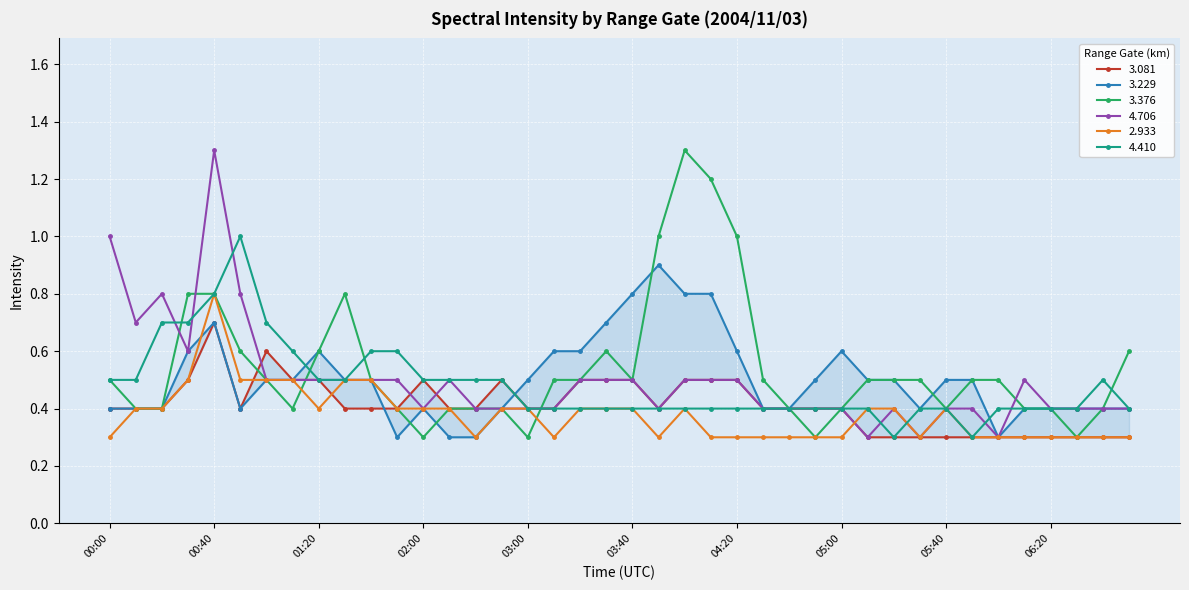

Reading right to left, transcribe all the data shown in this chart.

  3.081: 06:50=0.3	06:40=0.3	06:30=0.3	06:20=0.3	06:10=0.3	06:00=0.3	05:50=0.3	05:40=0.3	05:30=0.3	05:20=0.3	05:10=0.3	05:00=0.4	04:50=0.4	04:40=0.4	04:30=0.4	04:20=0.5	04:10=0.5	04:00=0.5	03:50=0.4	03:40=0.5	03:30=0.5	03:20=0.5	03:10=0.4	03:00=0.4	02:50=0.5	02:20=0.4	02:10=0.4	02:00=0.5	01:50=0.4	01:40=0.4	01:30=0.4	01:20=0.5	01:10=0.5	01:00=0.6	00:50=0.4	00:40=0.7	00:30=0.5	00:20=0.4	00:10=0.4	00:00=0.4
  3.229: 06:50=0.4	06:40=0.4	06:30=0.4	06:20=0.4	06:10=0.4	06:00=0.3	05:50=0.5	05:40=0.5	05:30=0.4	05:20=0.5	05:10=0.5	05:00=0.6	04:50=0.5	04:40=0.4	04:30=0.4	04:20=0.6	04:10=0.8	04:00=0.8	03:50=0.9	03:40=0.8	03:30=0.7	03:20=0.6	03:10=0.6	03:00=0.5	02:50=0.4	02:20=0.3	02:10=0.3	02:00=0.4	01:50=0.3	01:40=0.5	01:30=0.5	01:20=0.6	01:10=0.5	01:00=0.5	00:50=0.4	00:40=0.7	00:30=0.6	00:20=0.4	00:10=0.4	00:00=0.4
  3.376: 06:50=0.6	06:40=0.4	06:30=0.3	06:20=0.4	06:10=0.4	06:00=0.5	05:50=0.5	05:40=0.4	05:30=0.5	05:20=0.5	05:10=0.5	05:00=0.4	04:50=0.3	04:40=0.4	04:30=0.5	04:20=1.0	04:10=1.2	04:00=1.3	03:50=1.0	03:40=0.5	03:30=0.6	03:20=0.5	03:10=0.5	03:00=0.3	02:50=0.4	02:20=0.4	02:10=0.4	02:00=0.3	01:50=0.4	01:40=0.5	01:30=0.8	01:20=0.6	01:10=0.4	01:00=0.5	00:50=0.6	00:40=0.8	00:30=0.8	00:20=0.4	00:10=0.4	00:00=0.5
  4.706: 06:50=0.4	06:40=0.4	06:30=0.4	06:20=0.4	06:10=0.5	06:00=0.3	05:50=0.4	05:40=0.4	05:30=0.3	05:20=0.4	05:10=0.3	05:00=0.4	04:50=0.4	04:40=0.4	04:30=0.4	04:20=0.5	04:10=0.5	04:00=0.5	03:50=0.4	03:40=0.5	03:30=0.5	03:20=0.5	03:10=0.4	03:00=0.4	02:50=0.4	02:20=0.4	02:10=0.5	02:00=0.4	01:50=0.5	01:40=0.5	01:30=0.5	01:20=0.5	01:10=0.5	01:00=0.5	00:50=0.8	00:40=1.3	00:30=0.6	00:20=0.8	00:10=0.7	00:00=1.0
  2.933: 06:50=0.3	06:40=0.3	06:30=0.3	06:20=0.3	06:10=0.3	06:00=0.3	05:50=0.3	05:40=0.4	05:30=0.3	05:20=0.4	05:10=0.4	05:00=0.3	04:50=0.3	04:40=0.3	04:30=0.3	04:20=0.3	04:10=0.3	04:00=0.4	03:50=0.3	03:40=0.4	03:30=0.4	03:20=0.4	03:10=0.3	03:00=0.4	02:50=0.4	02:20=0.3	02:10=0.4	02:00=0.4	01:50=0.4	01:40=0.5	01:30=0.5	01:20=0.4	01:10=0.5	01:00=0.5	00:50=0.5	00:40=0.8	00:30=0.5	00:20=0.4	00:10=0.4	00:00=0.3
  4.410: 06:50=0.4	06:40=0.5	06:30=0.4	06:20=0.4	06:10=0.4	06:00=0.4	05:50=0.3	05:40=0.4	05:30=0.4	05:20=0.3	05:10=0.4	05:00=0.4	04:50=0.4	04:40=0.4	04:30=0.4	04:20=0.4	04:10=0.4	04:00=0.4	03:50=0.4	03:40=0.4	03:30=0.4	03:20=0.4	03:10=0.4	03:00=0.4	02:50=0.5	02:20=0.5	02:10=0.5	02:00=0.5	01:50=0.6	01:40=0.6	01:30=0.5	01:20=0.5	01:10=0.6	01:00=0.7	00:50=1.0	00:40=0.8	00:30=0.7	00:20=0.7	00:10=0.5	00:00=0.5